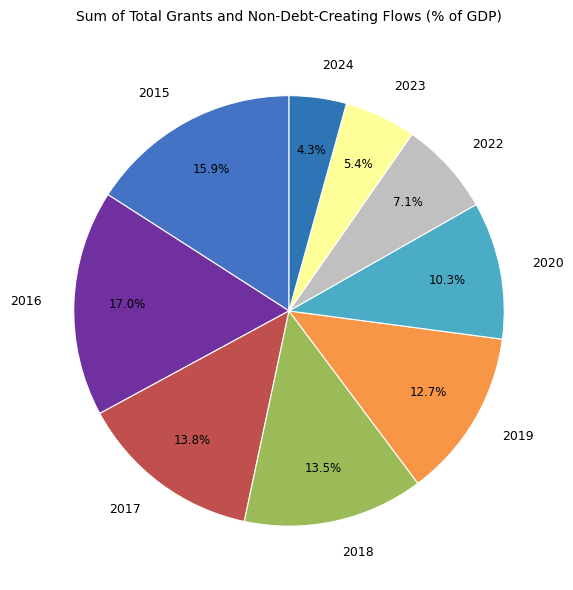

Which slice is the smallest?

2024